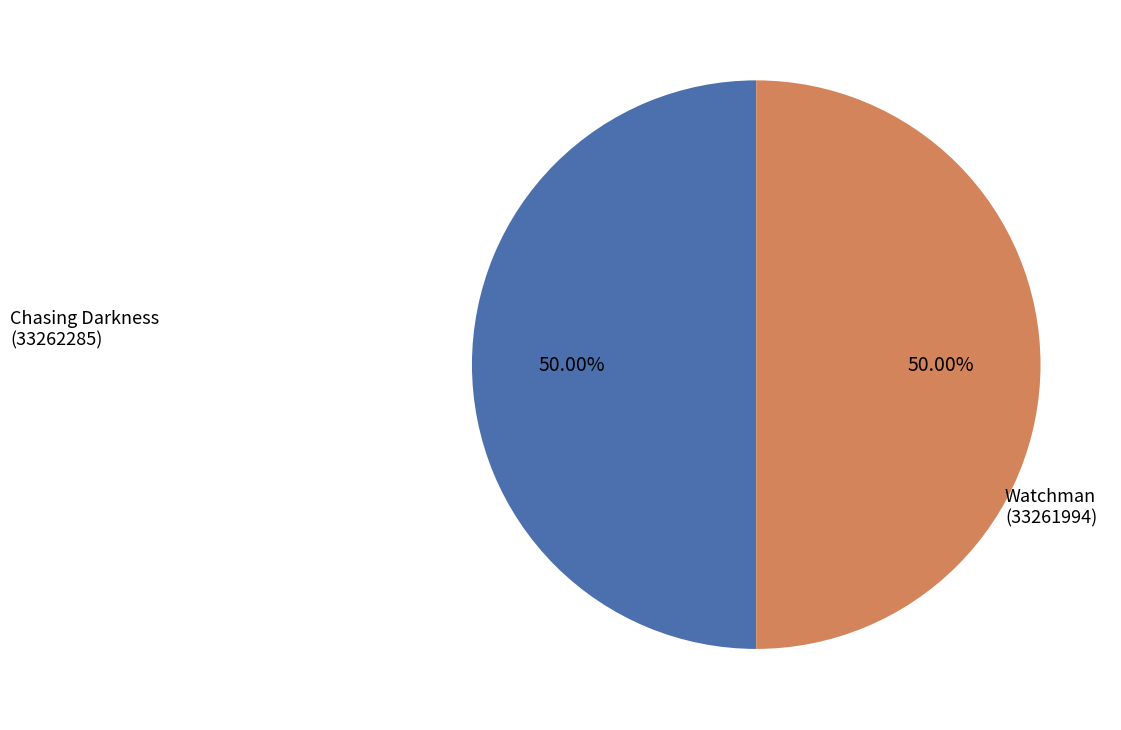

To the nearest percent, what percentage of the pie is Chasing Darkness (33262285)?

50%